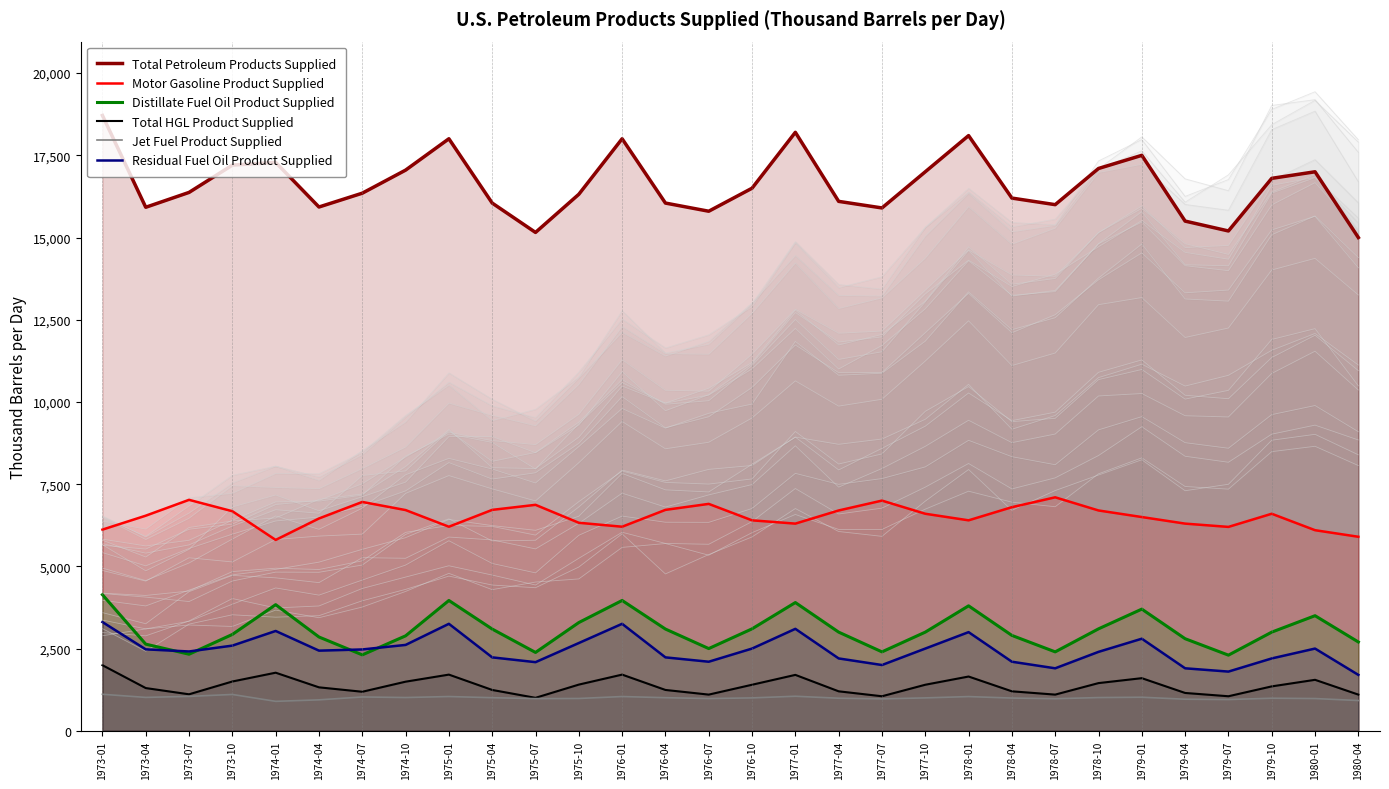

Rank the series by their maximum value, from highest to lowest.

Total Petroleum Products Supplied, Motor Gasoline Product Supplied, Distillate Fuel Oil Product Supplied, Residual Fuel Oil Product Supplied, Total HGL Product Supplied, Jet Fuel Product Supplied